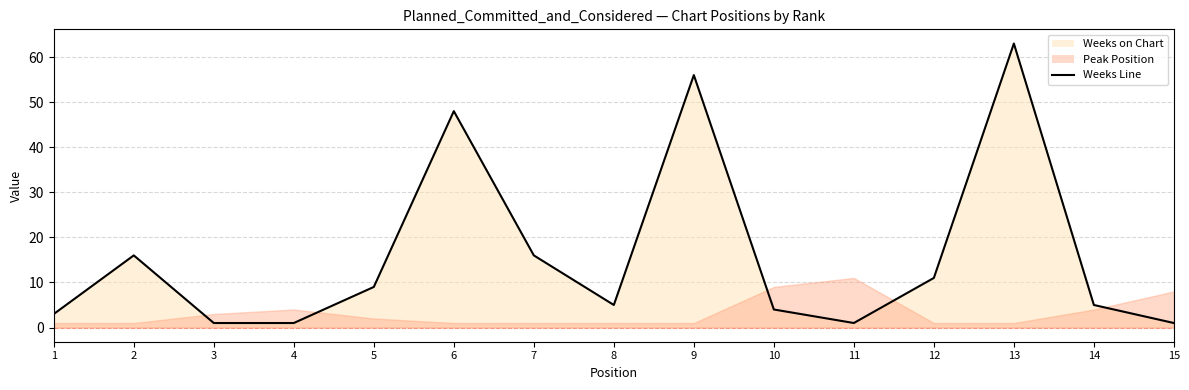

What is the difference between the values at 15 and 12?

10